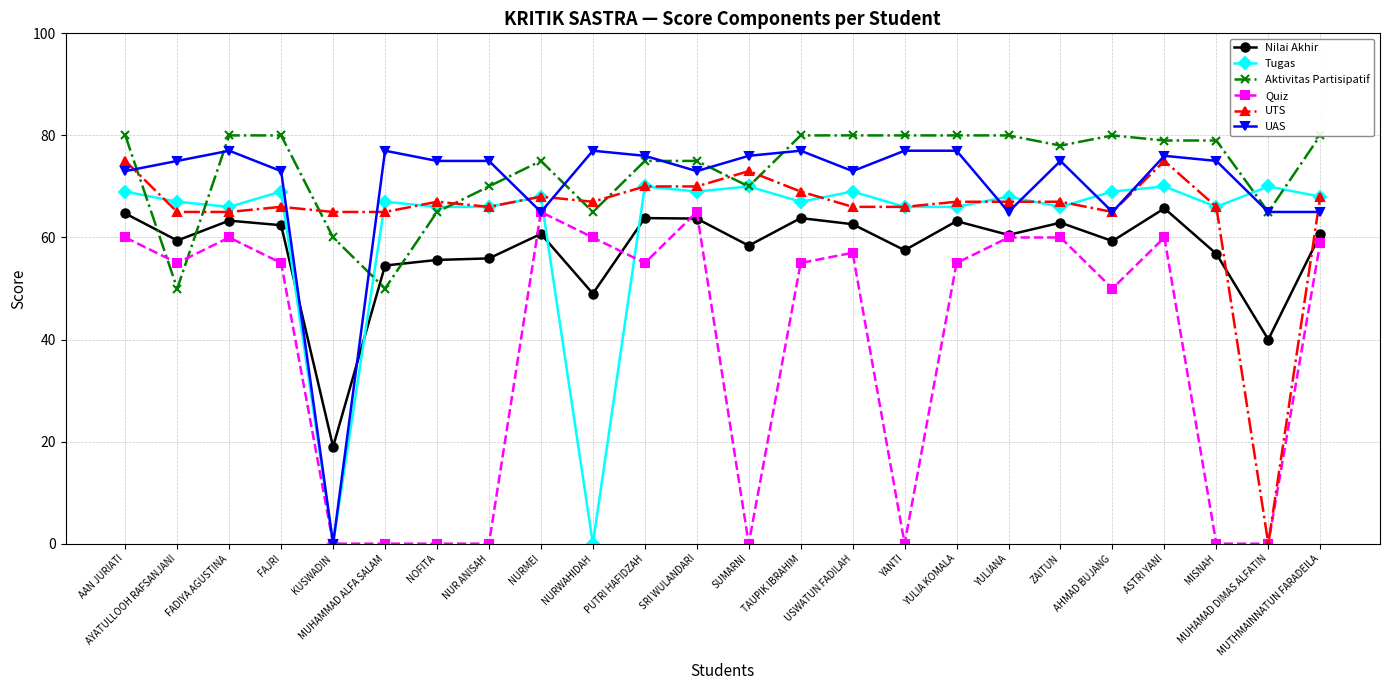

At which category does Nilai Akhir reach its first local peak?

FADIYA AGUSTINA